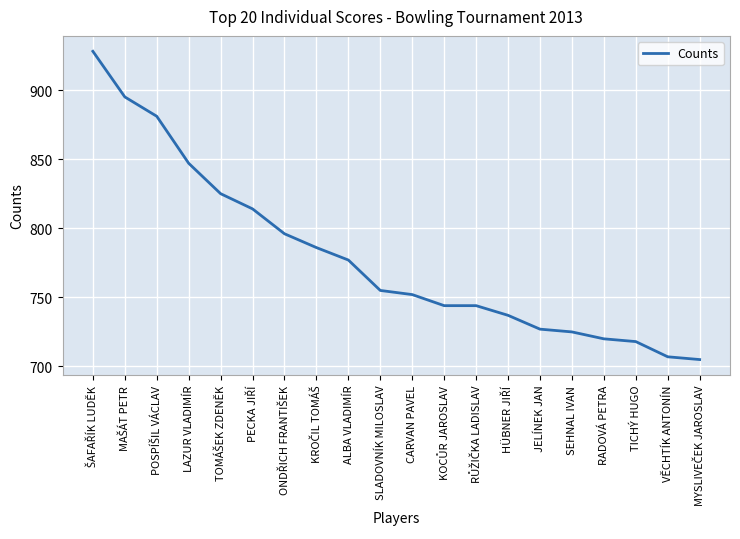

What is the smallest value displayed?

705